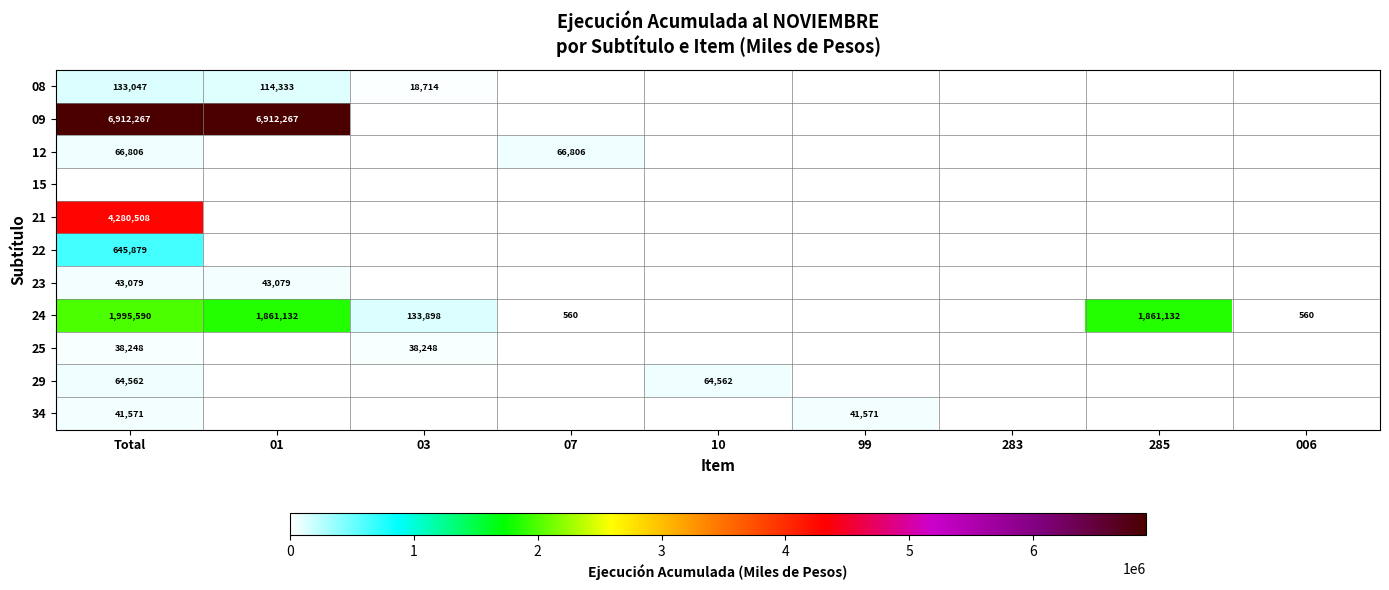

What is the spread (max minus min) of values at 03?

133898